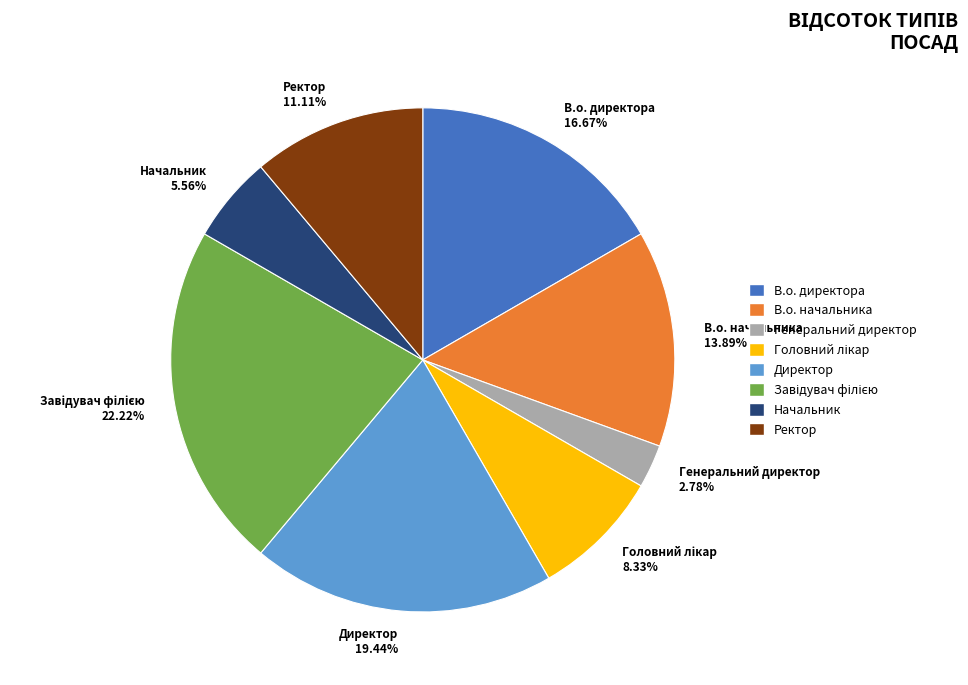

Count the number of slices in the pie.

8